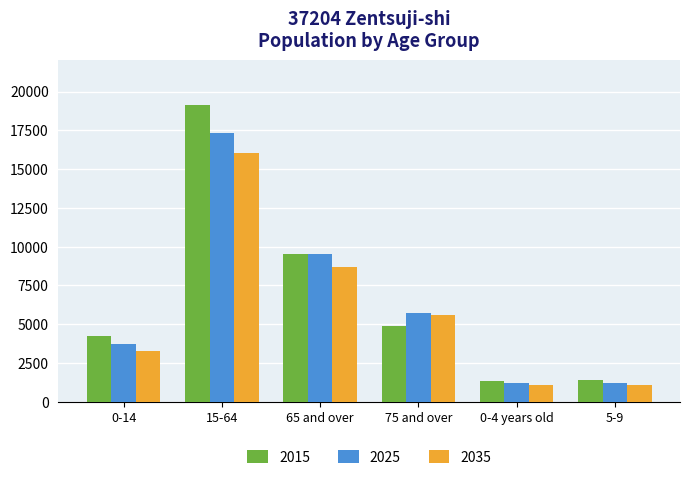

How many values in the 2025 series are below 5734?

3